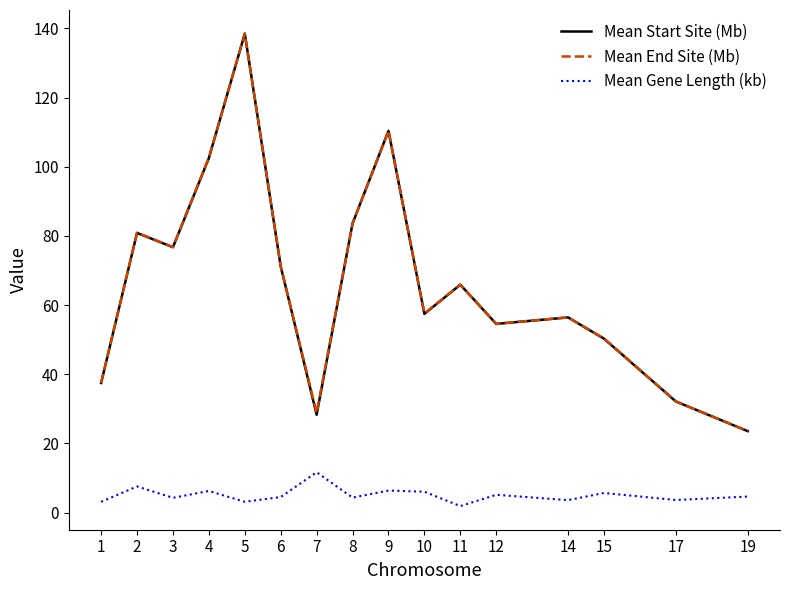

True or false: Mean End Site (Mb) and Mean Gene Length (kb) intersect in this chart.

False